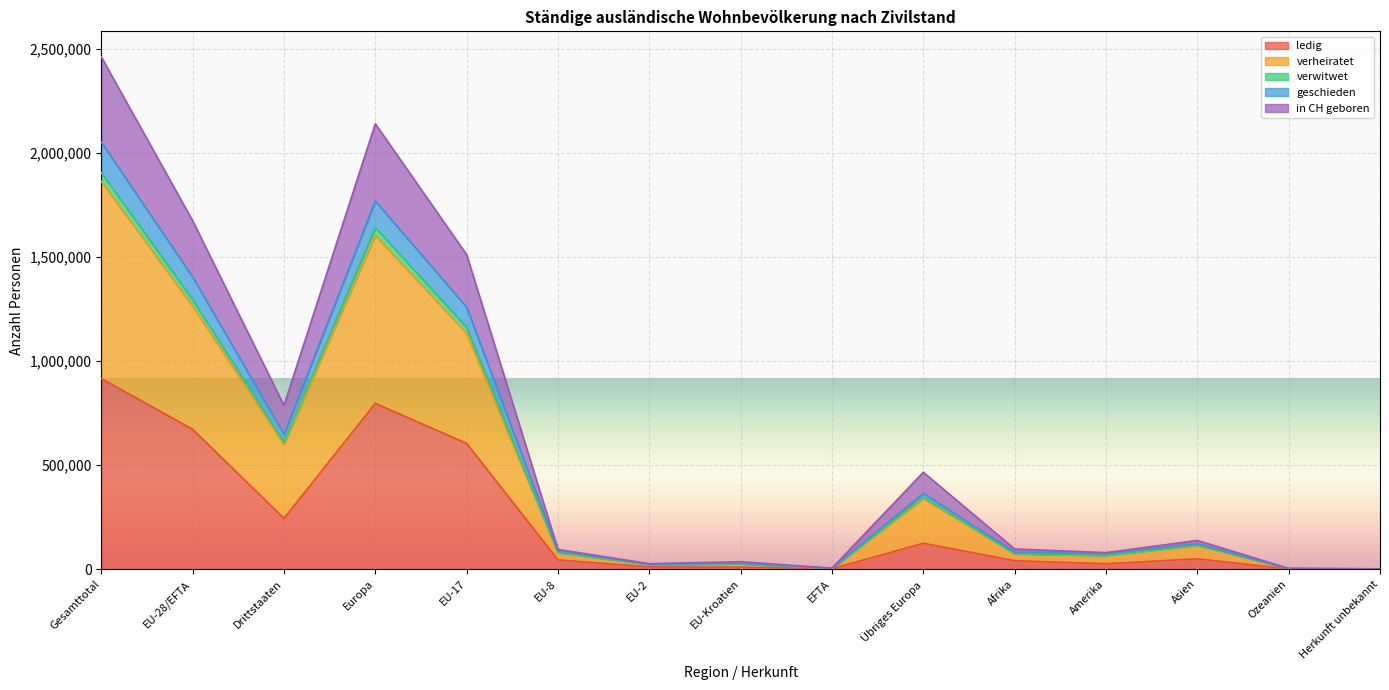

At which category is the sum across all series the highest?

Gesamttotal